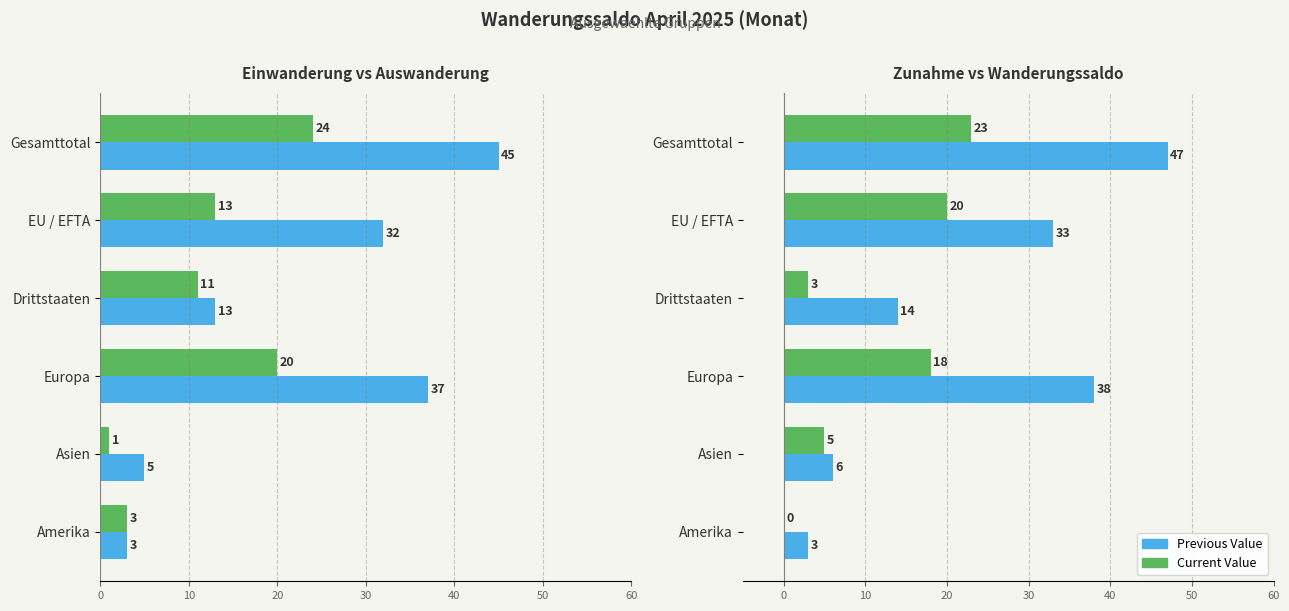

What is the maximum value shown in the chart?

47